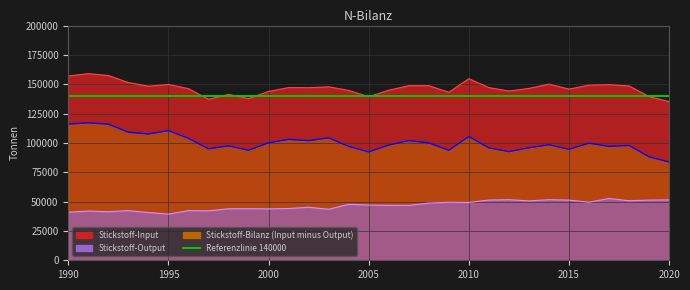

True or false: Stickstoff-Input has a value of 56505 at 2001.

False